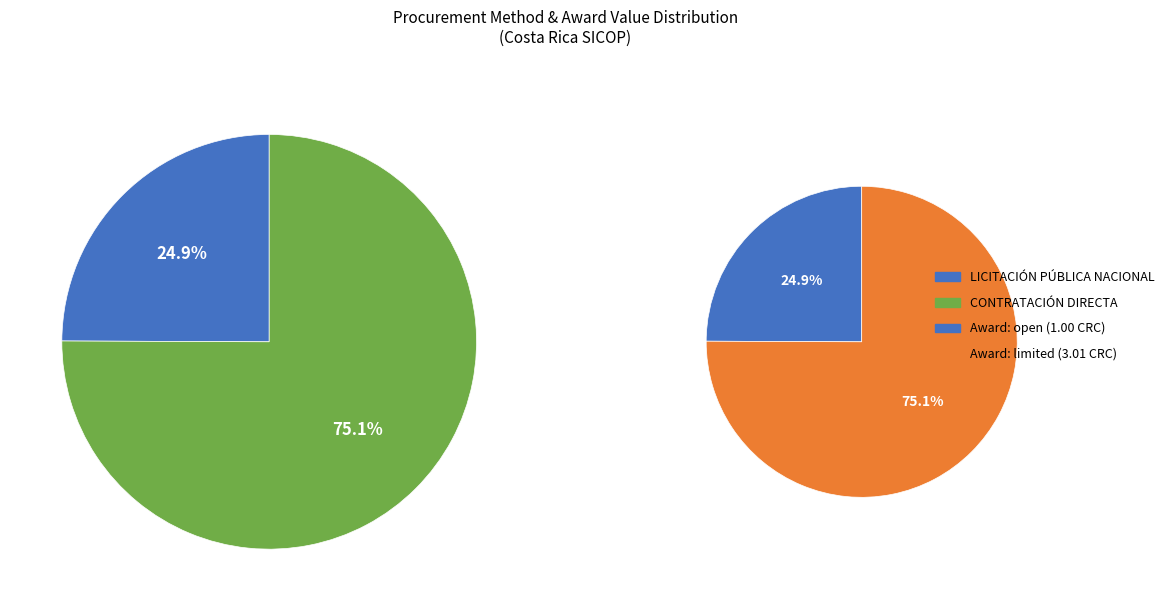

Combined, do LICITACIÓN PÚBLICA NACIONAL and CONTRATACIÓN DIRECTA account for over 50%?

Yes